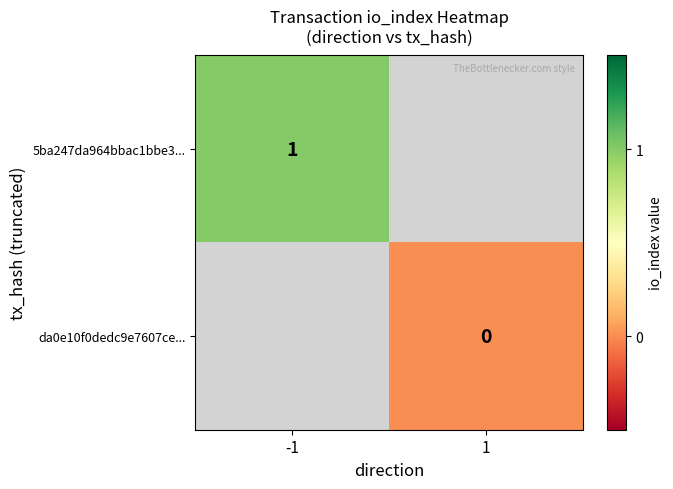

The value of 5ba247da964bbac1bbe3... at -1 is 1. True or false?

True